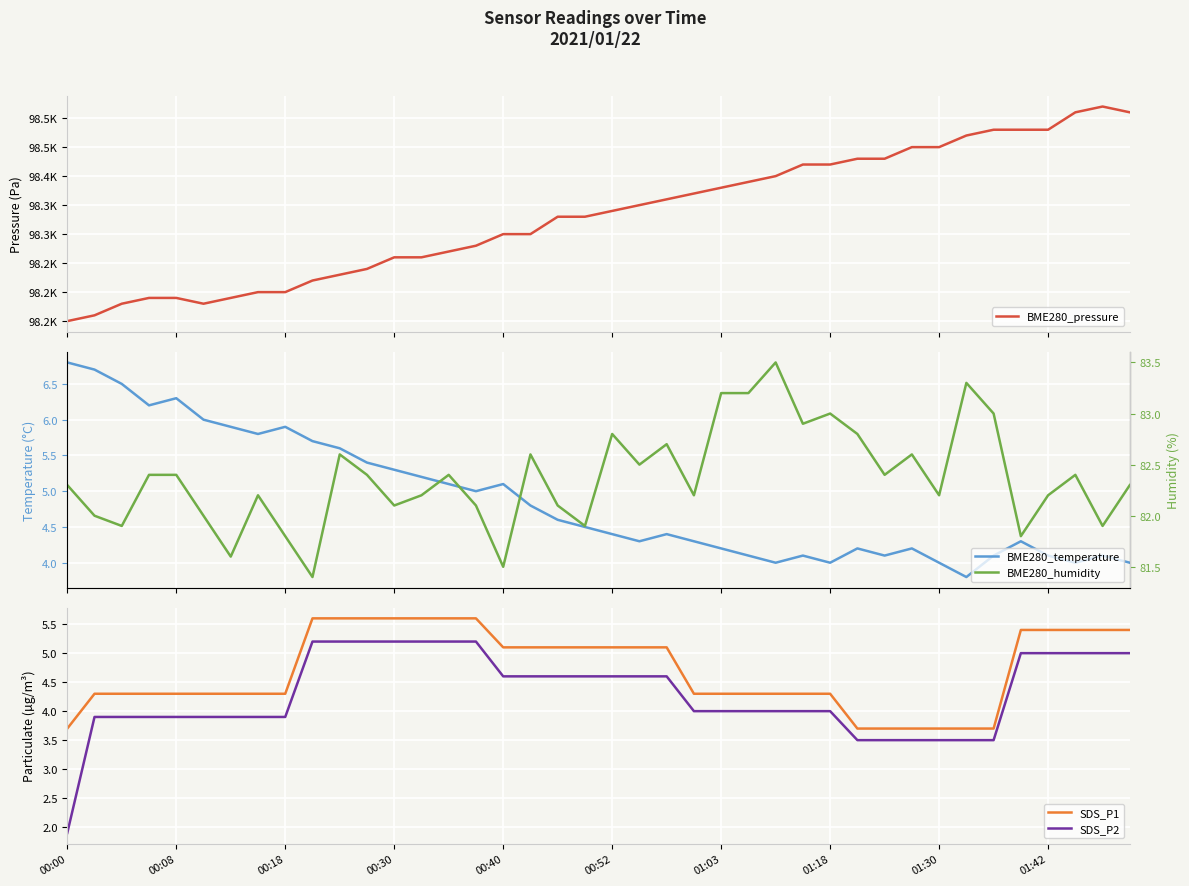

How many values in the BME280_temperature series are below 4?

1